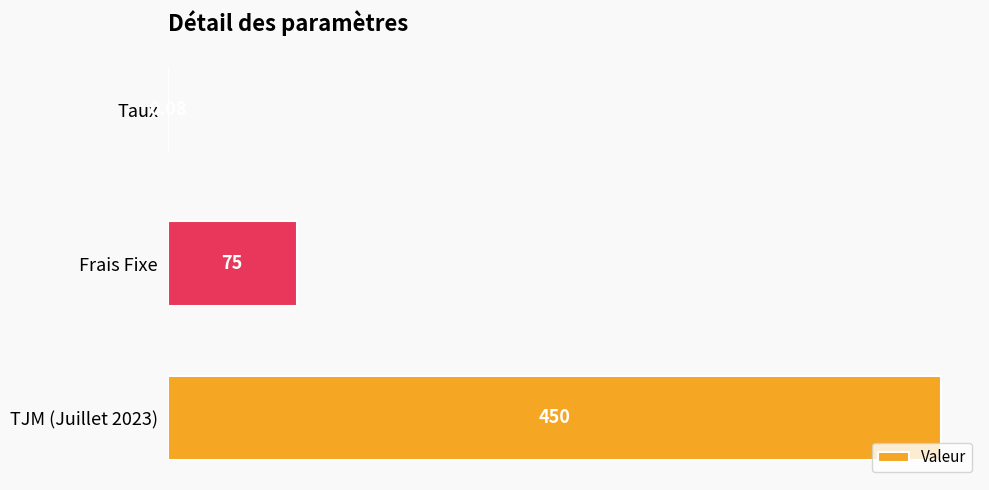

Approximately how many times larger is the value at TJM (Juillet 2023) compared to Frais Fixe?

6.0